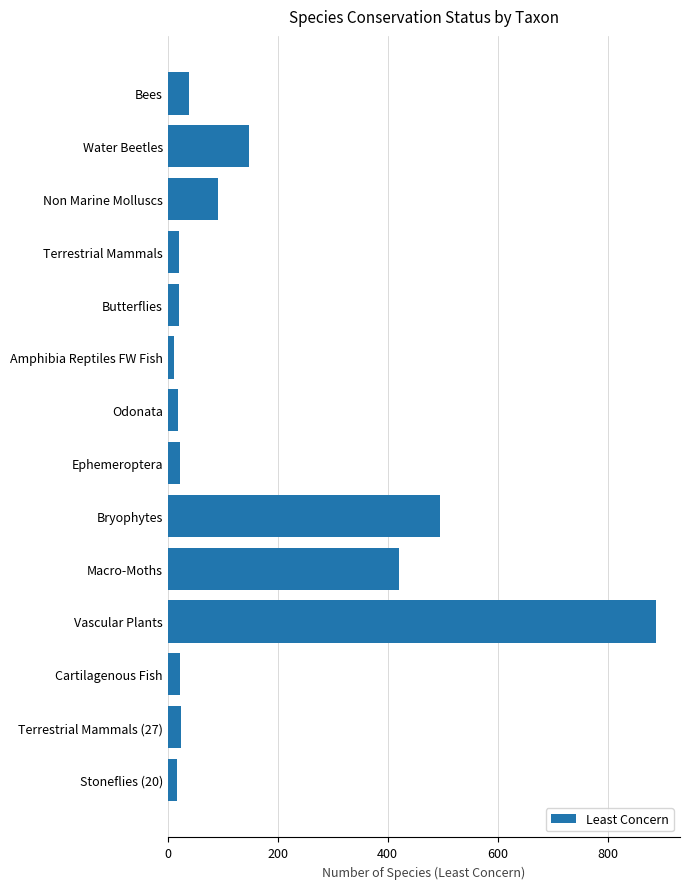

What is the sum of the values at Non Marine Molluscs and Terrestrial Mammals?

111